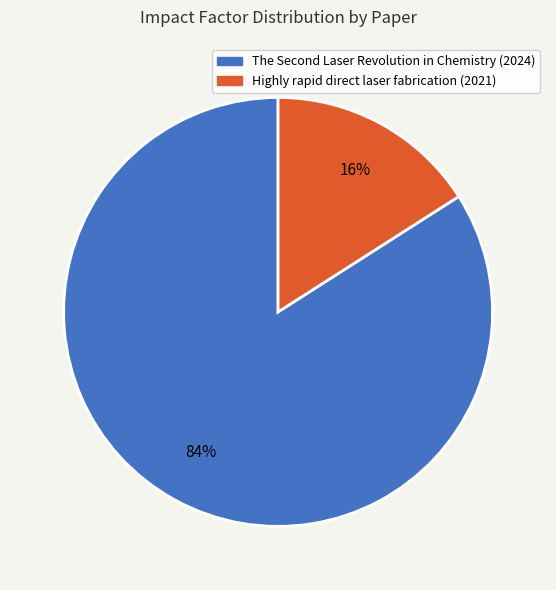

What is the smallest slice in the pie chart?

Highly rapid direct laser fabrication (2021)